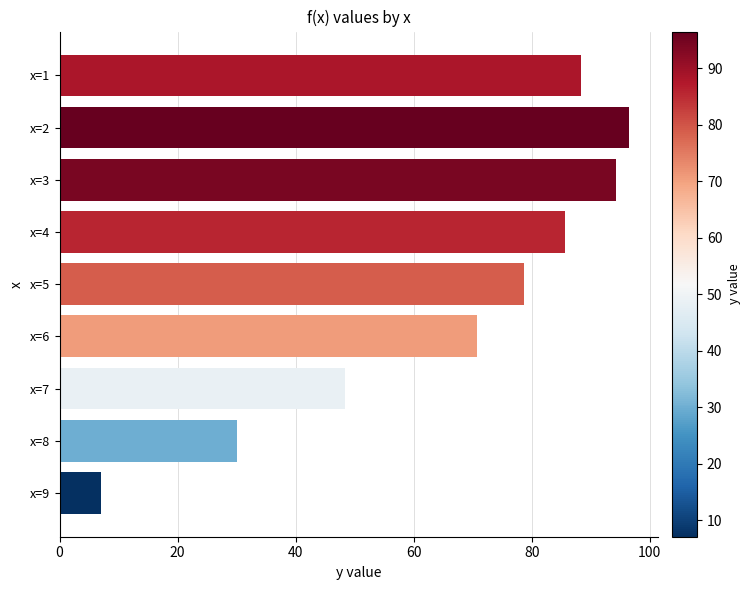

Does the chart contain any negative values?

No